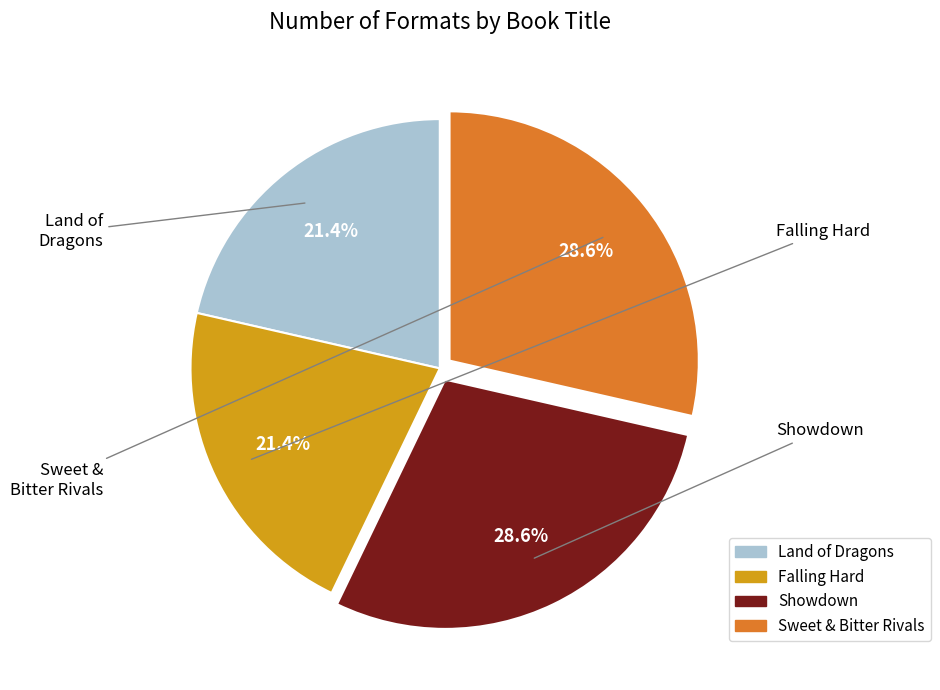

How many segments does this pie chart have?

4